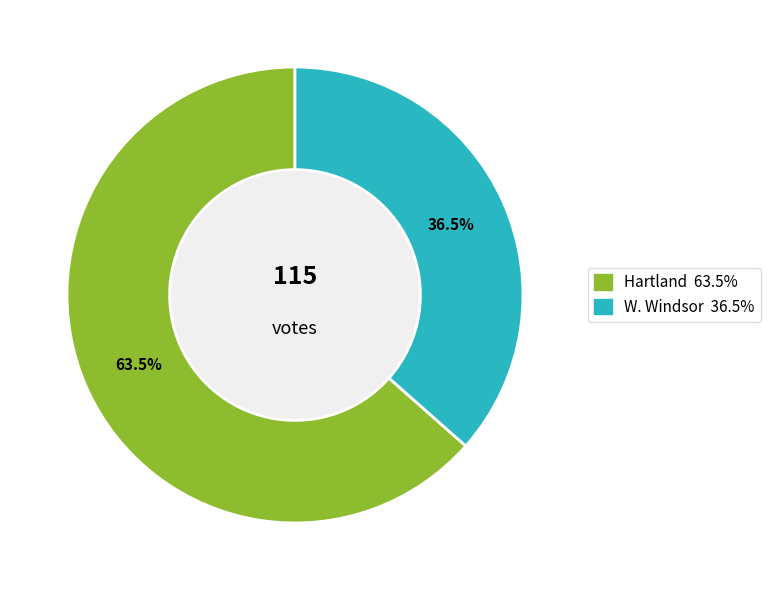

What is the largest slice in the pie chart?

Hartland